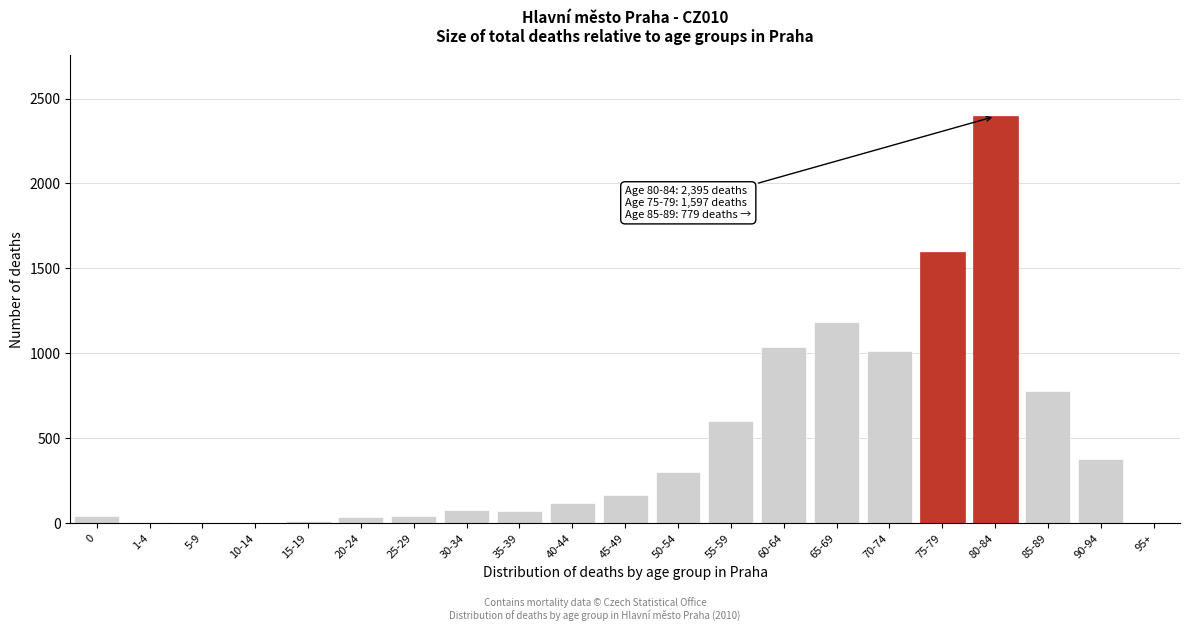

What is the sum of all values?

9871